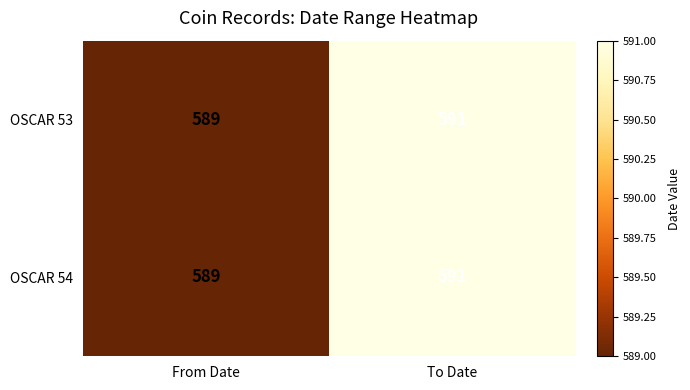

Is it true that OSCAR 54 equals 331 at From Date?

False